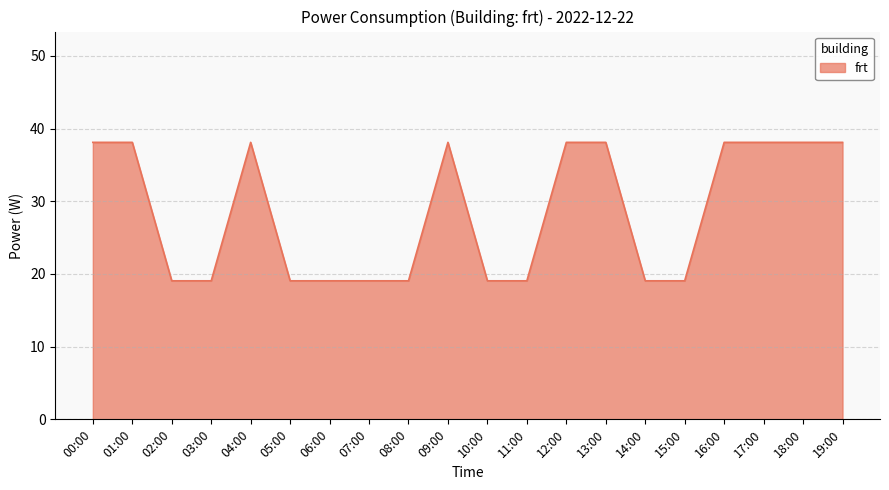

What position from the left is 12:00?

13